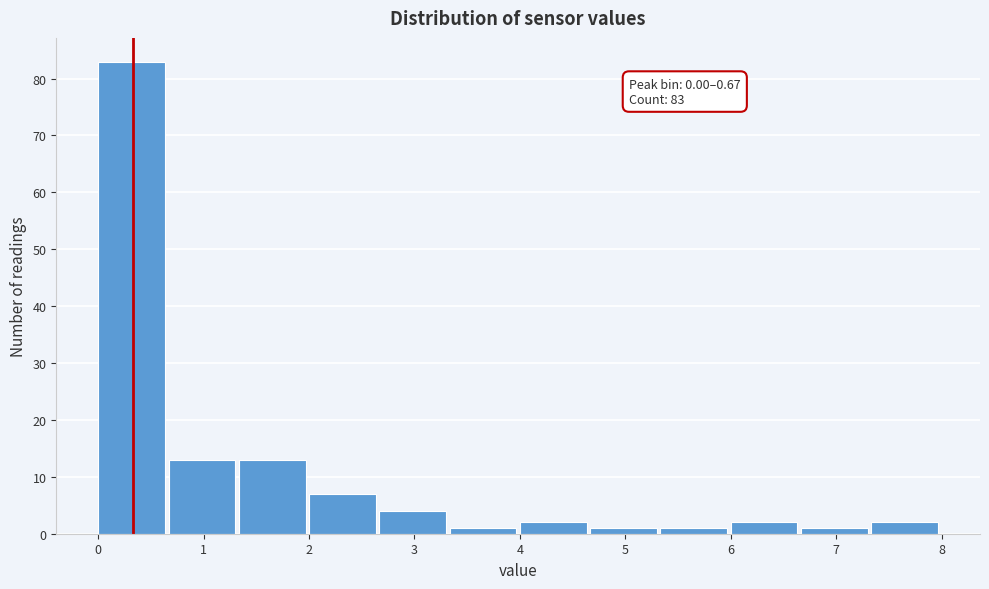

Which range on the x-axis has the tallest bar?

0.0 to 0.7